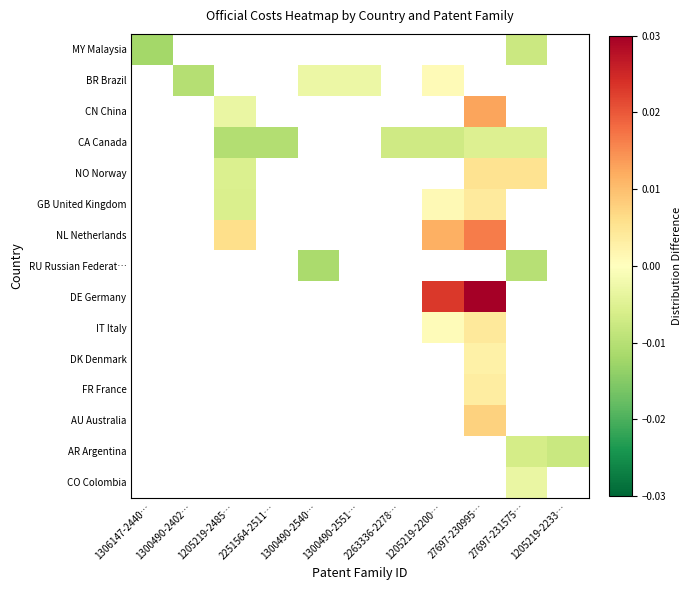

The CA Canada series shows -0.0 at 27697-230995…. True or false?

True